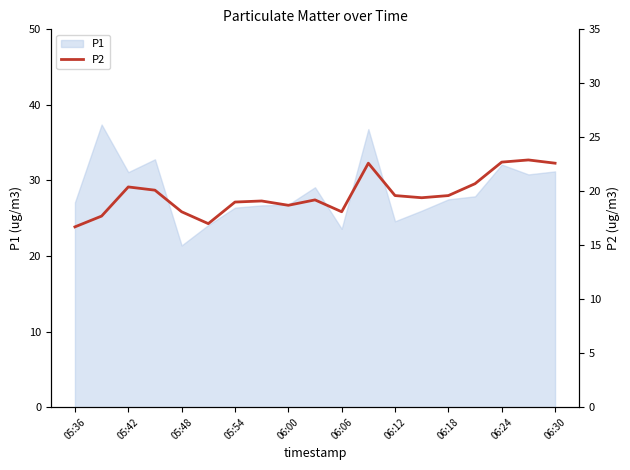

Is it true that P1 equals 23.6 at 06:06?

True